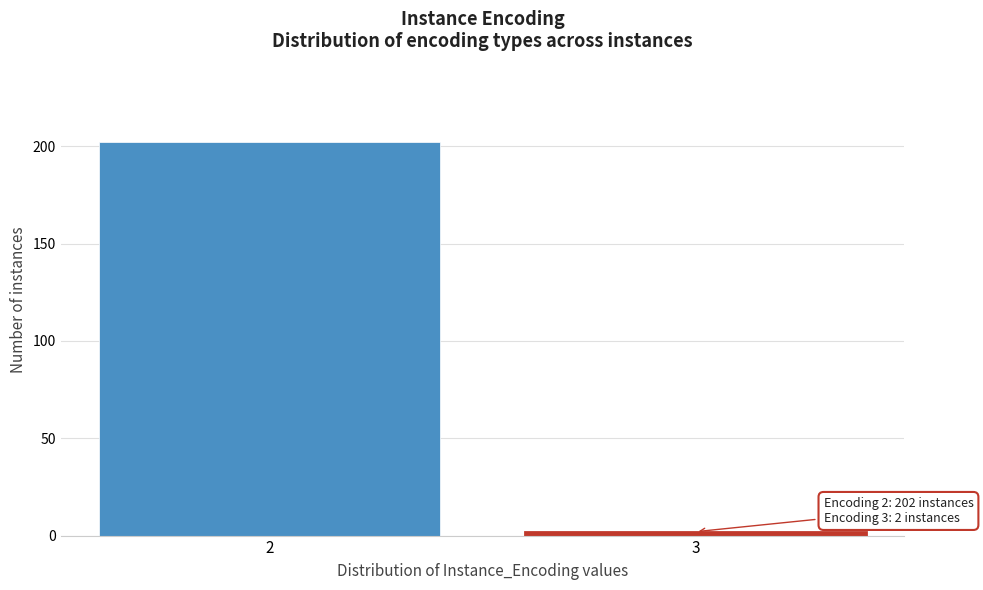

Reading left to right, what are all the values shown in this chart?

2=202	3=2